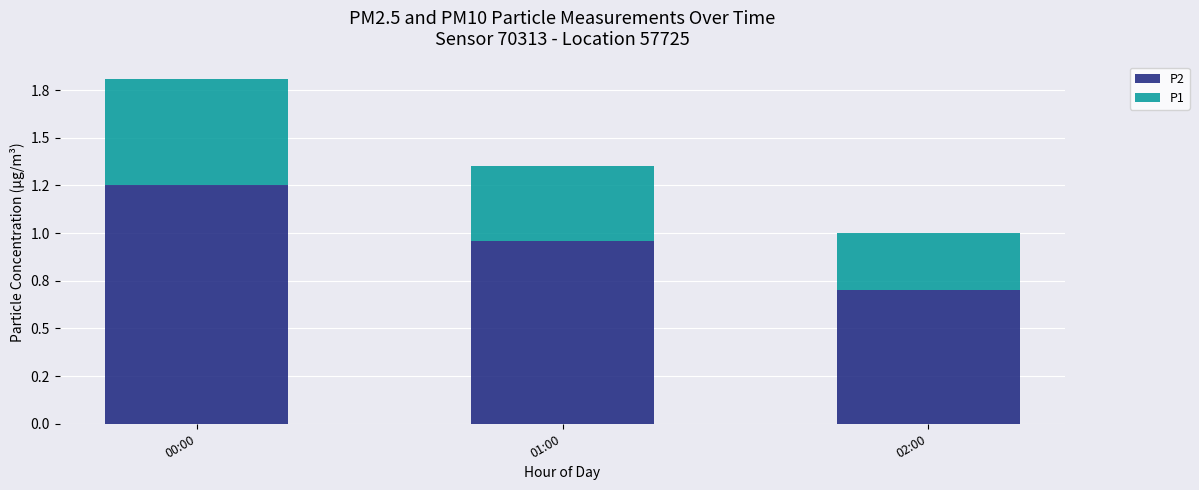

What is the approximate value of P2 at 02:00?

0.7